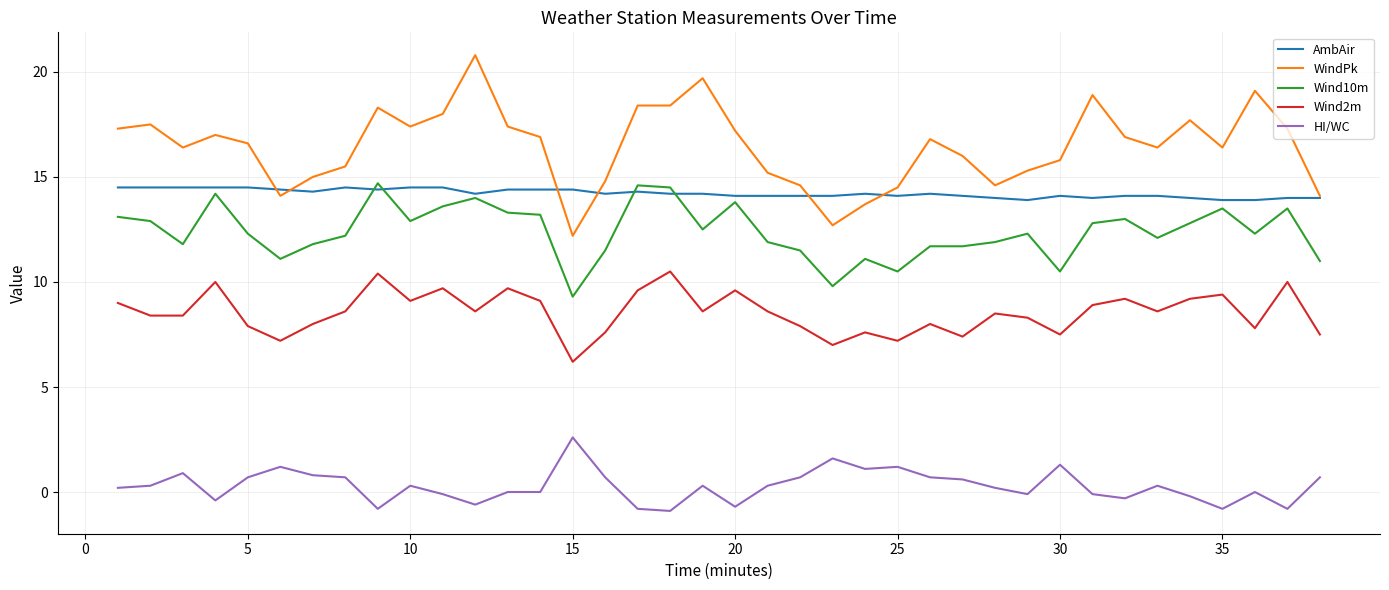

Which series has the widest spread of values?

WindPk